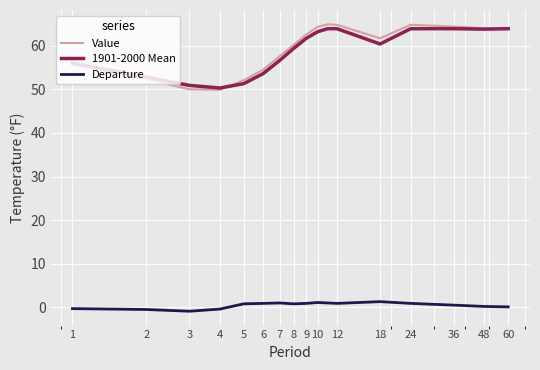

True or false: Departure and Value cross at least once.

False